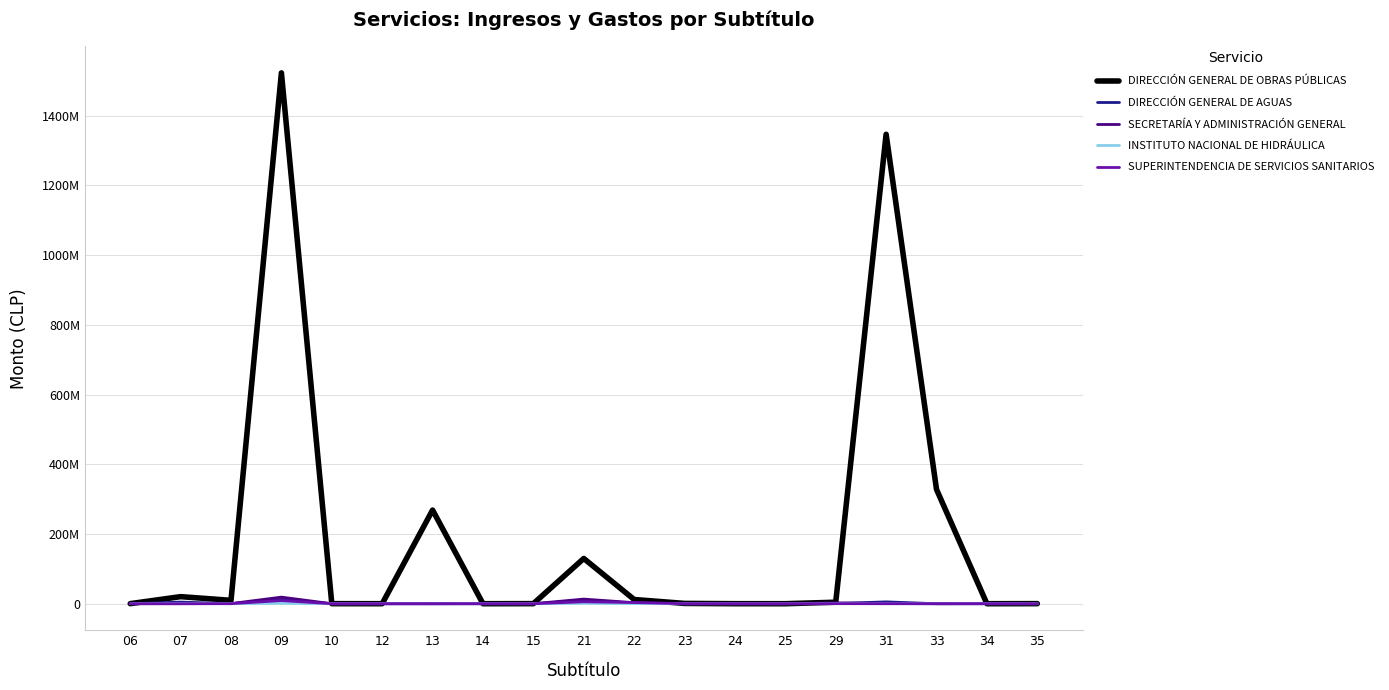

Rank the series at 25 from highest to lowest value.

INSTITUTO NACIONAL DE HIDRÁULICA, SUPERINTENDENCIA DE SERVICIOS SANITARIOS, DIRECCIÓN GENERAL DE OBRAS PÚBLICAS, DIRECCIÓN GENERAL DE AGUAS, SECRETARÍA Y ADMINISTRACIÓN GENERAL